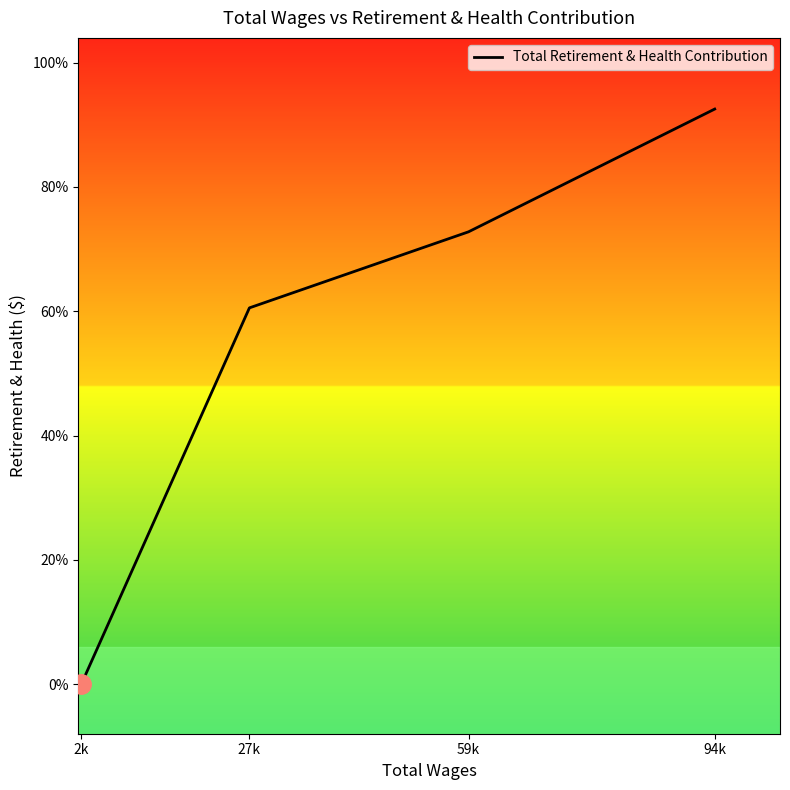

Is this an area chart (filled region under the line)?

Yes